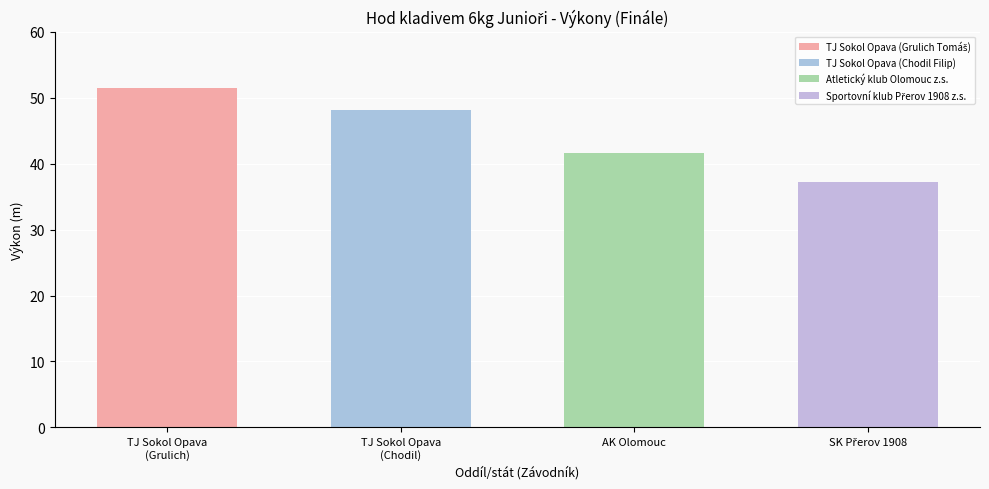

Reading left to right, what are all the values shown in this chart?

TJ Sokol Opava (Grulich)=51.4	TJ Sokol Opava (Chodil)=48.1	Atletický klub Olomouc z.s.=41.6	Sportovní klub Přerov 1908 z.s.=37.2